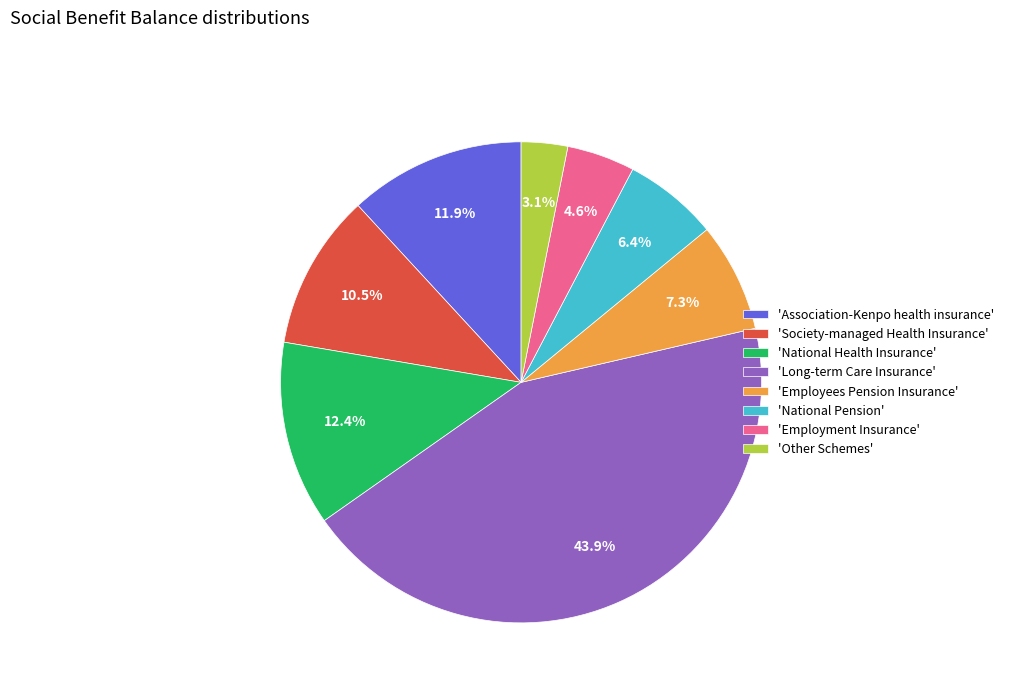

Between 'Association-Kenpo health insurance' and 'Long-term Care Insurance', which is larger?

'Long-term Care Insurance'